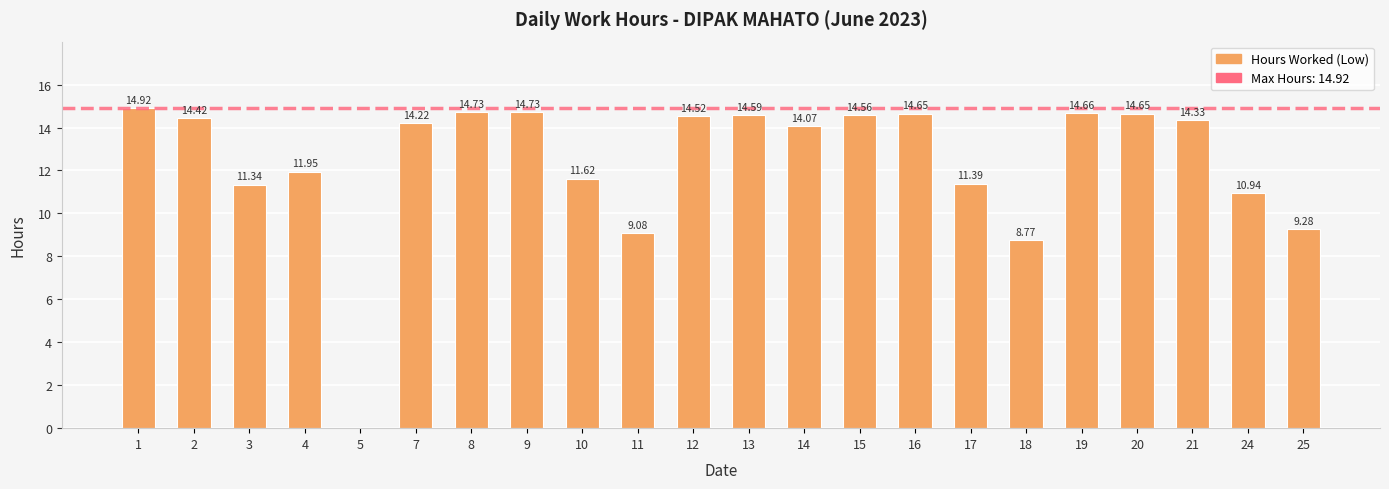

What is the ratio of the value at 18 to the value at 8?

0.6